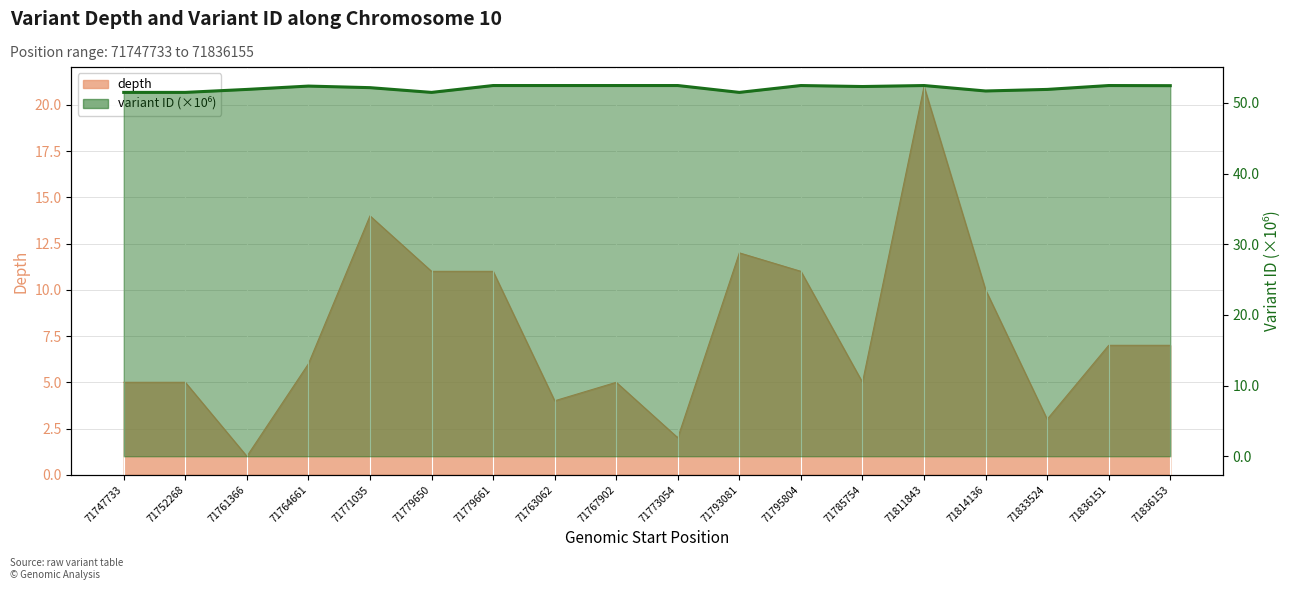

In variant ID (scaled), how many points are lower than both neighbors (excluding endpoints)?

5